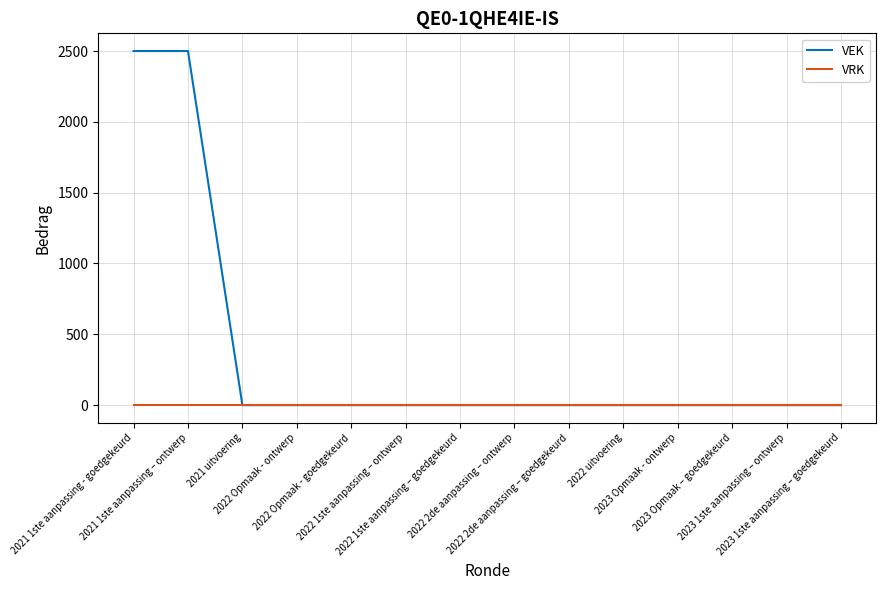

Is the value of VEK at 2021 1ste aanpassing – ontwerp greater than the value of VRK at 2022 Opmaak - ontwerp?

Yes